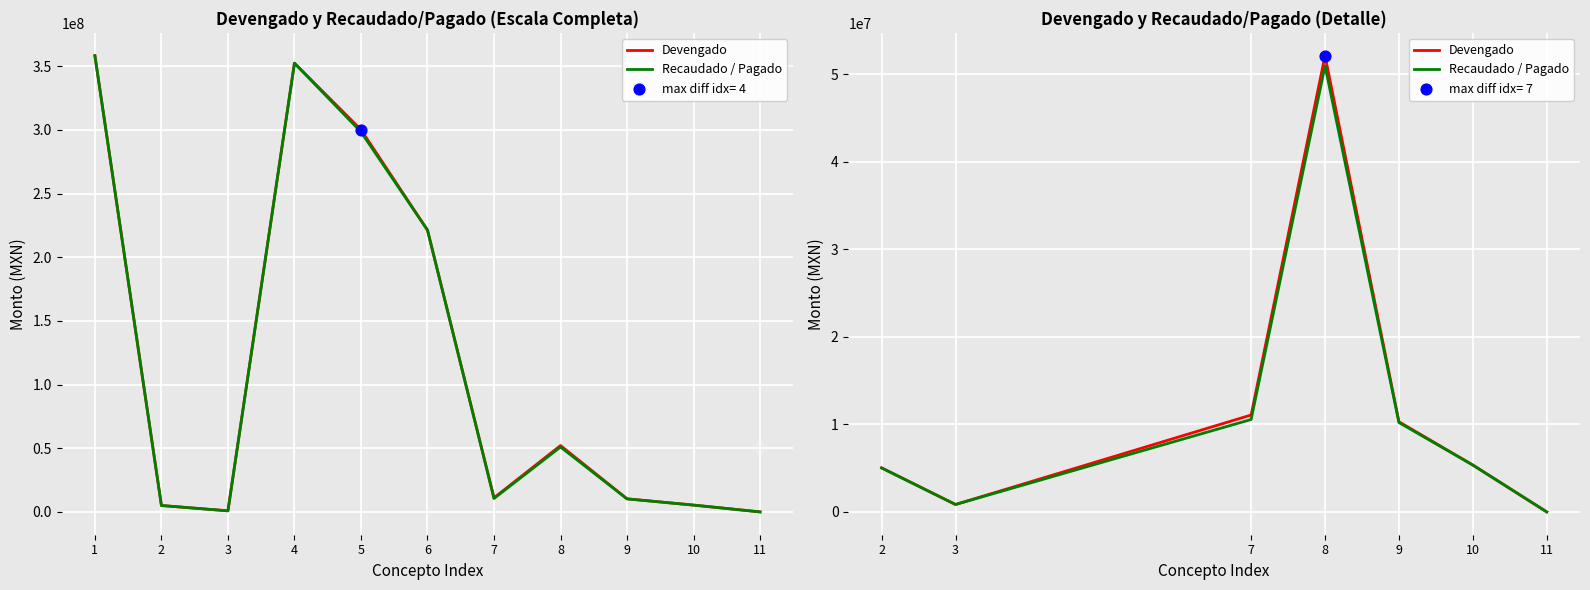

Which series has the widest spread of Y values?

Devengado